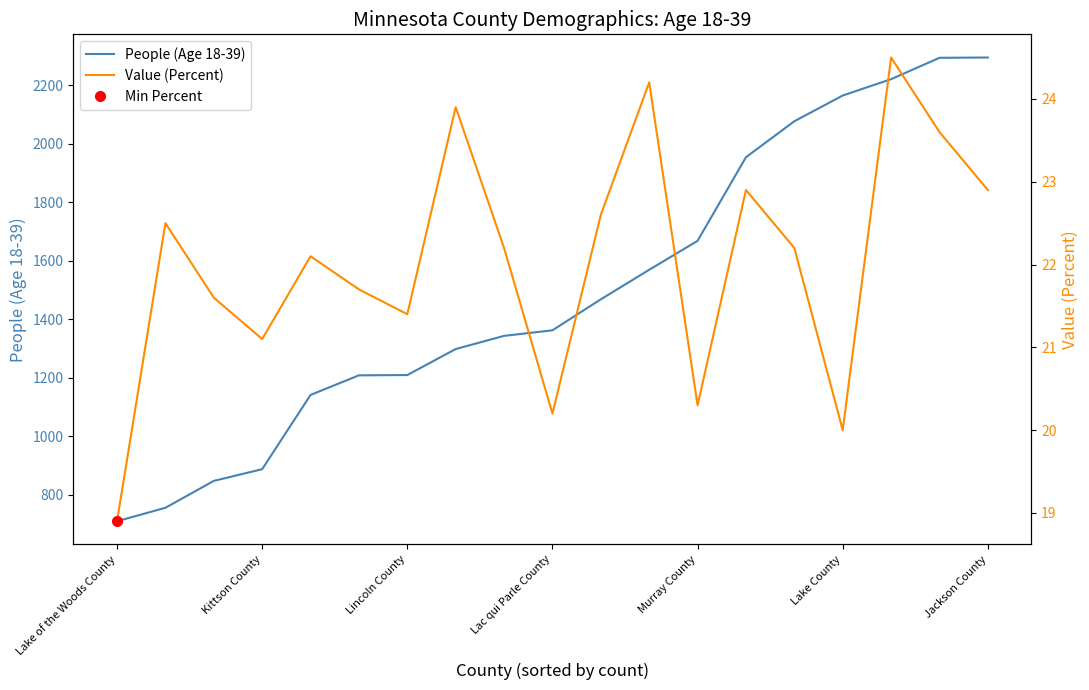

Which series has the largest total across all categories?

People (Age 18-39)